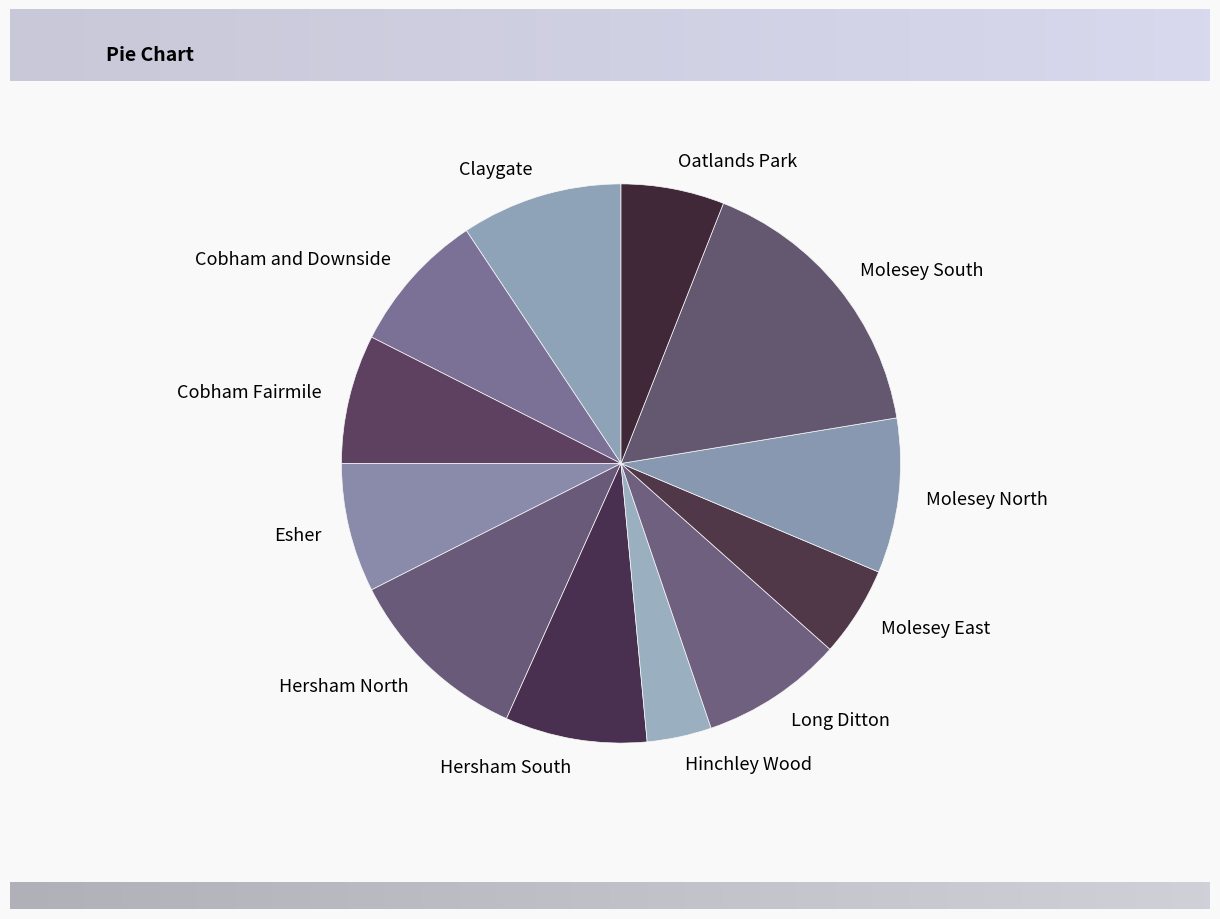

Which category has the smallest portion of the pie?

Hinchley Wood